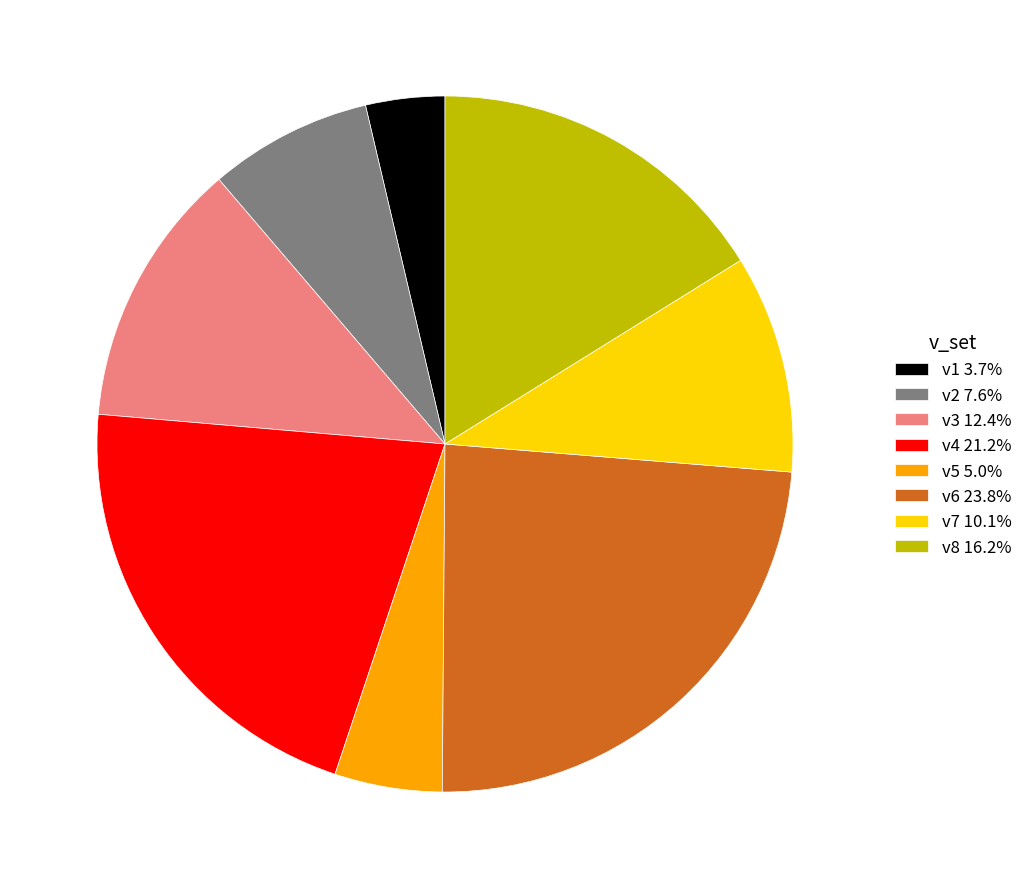

Count the number of slices in the pie.

8